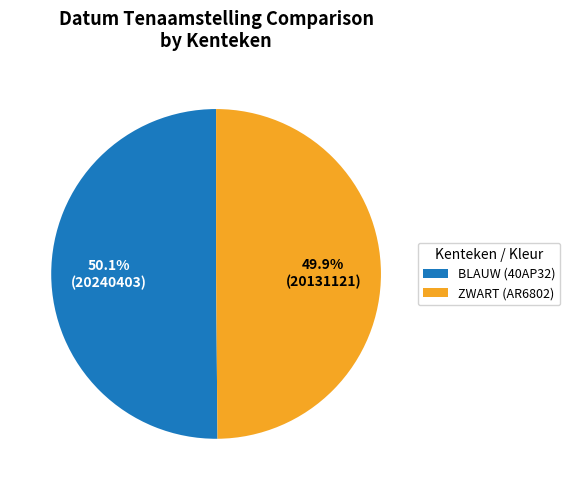

What percentage is the BLAUW (40AP32) slice, to the nearest percent?

50%